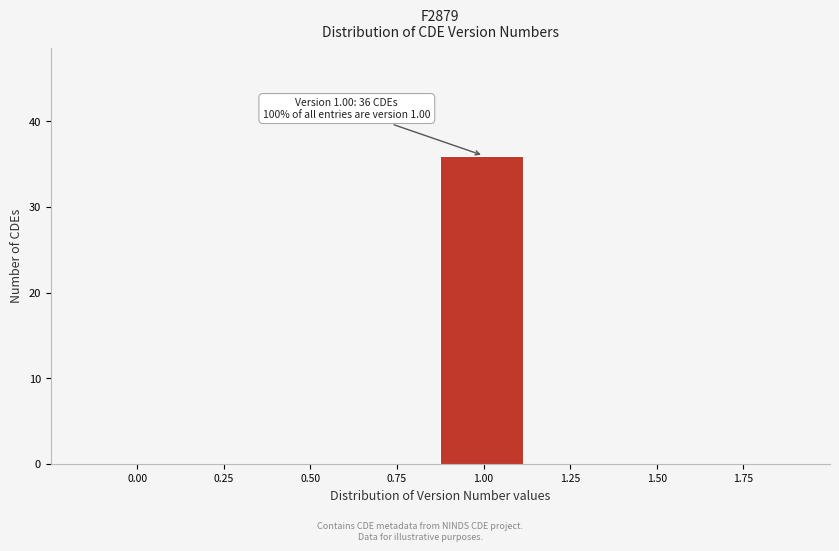

Reading right to left, extract all data points from this chart.

1.75=0	1.50=0	1.25=0	1.00=36	0.75=0	0.50=0	0.25=0	0.00=0